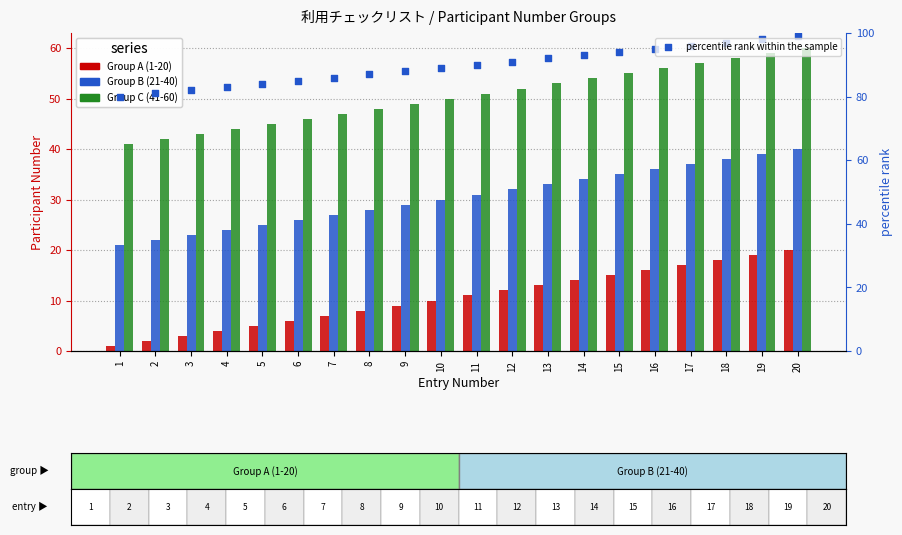

Which series contains the highest Y value?

percentile rank within the sample